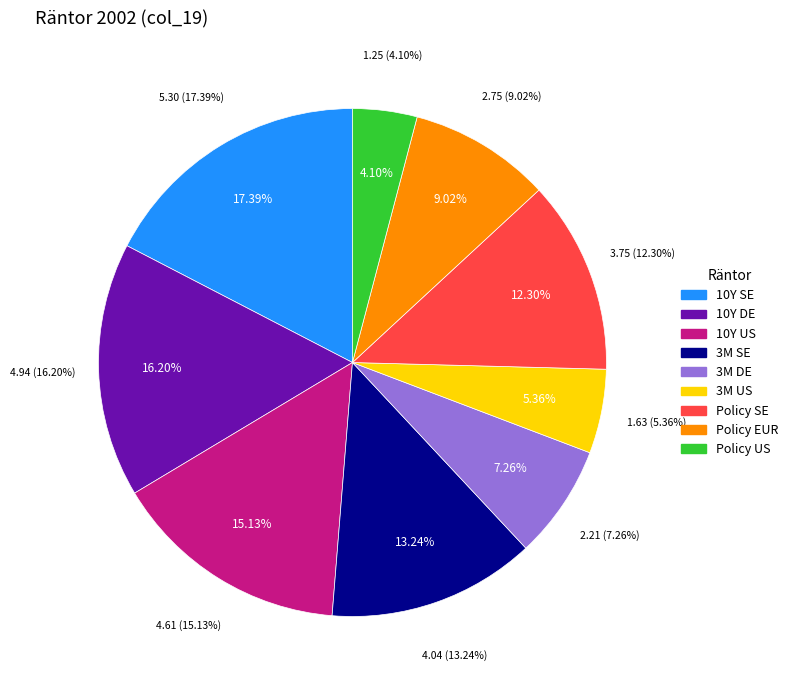

To the nearest percent, what portion does Styrränta, Sverige represent?

12%